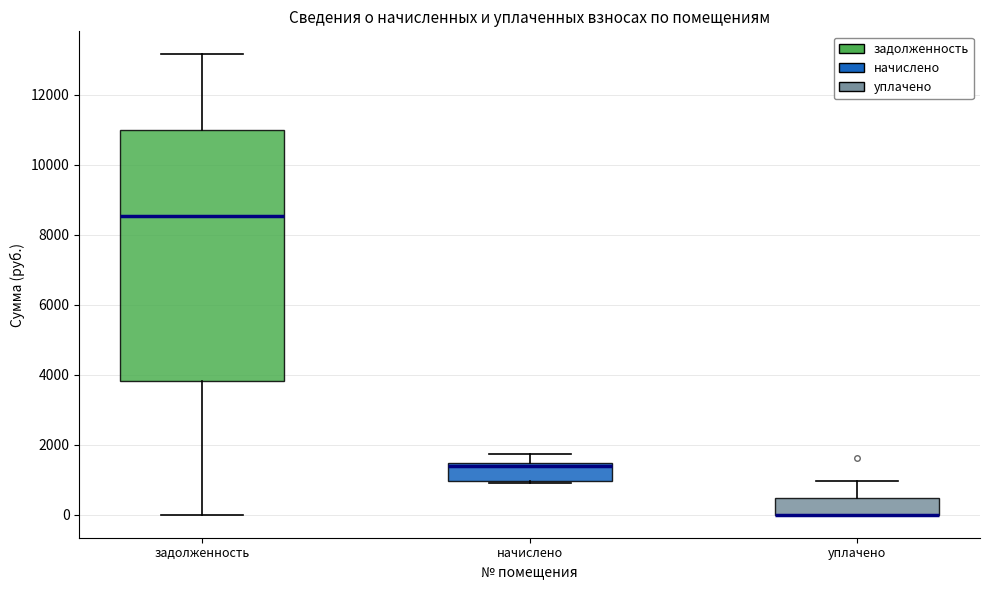

Which box is the tallest, from its lower edge to its upper edge?

задолженность